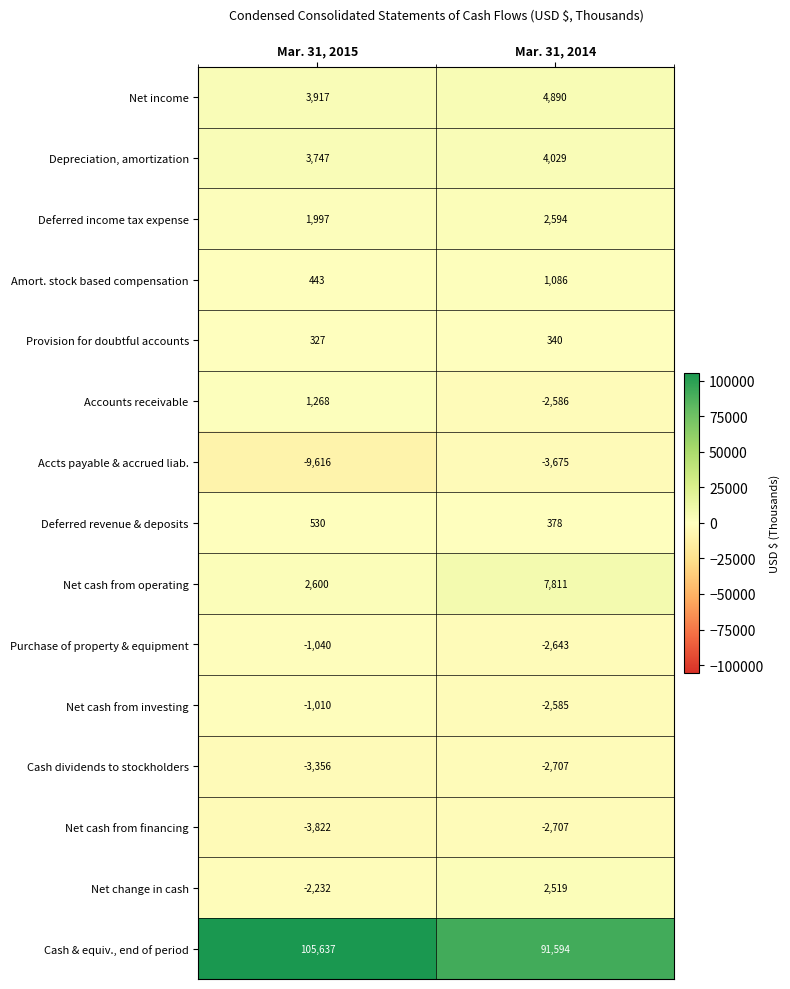

At which label is Accounts receivable closest to -659?

Mar. 31, 2015